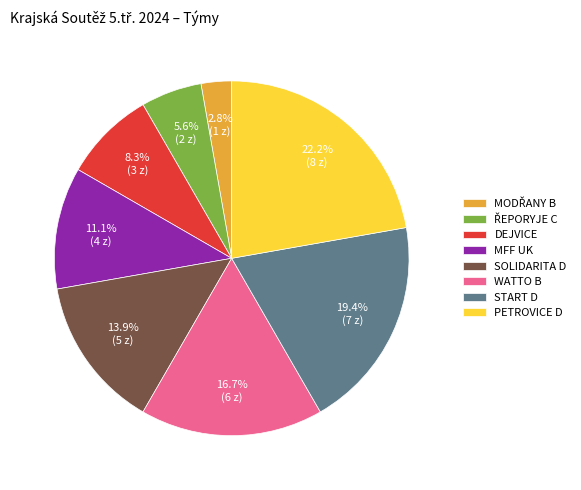

How many segments does this pie chart have?

8